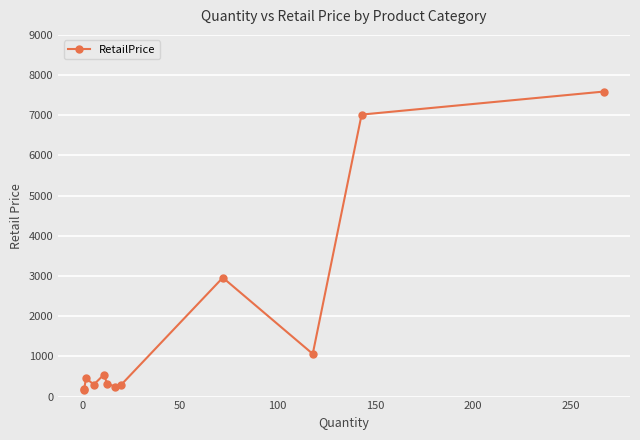

What is the maximum value shown in the chart?

7590.3